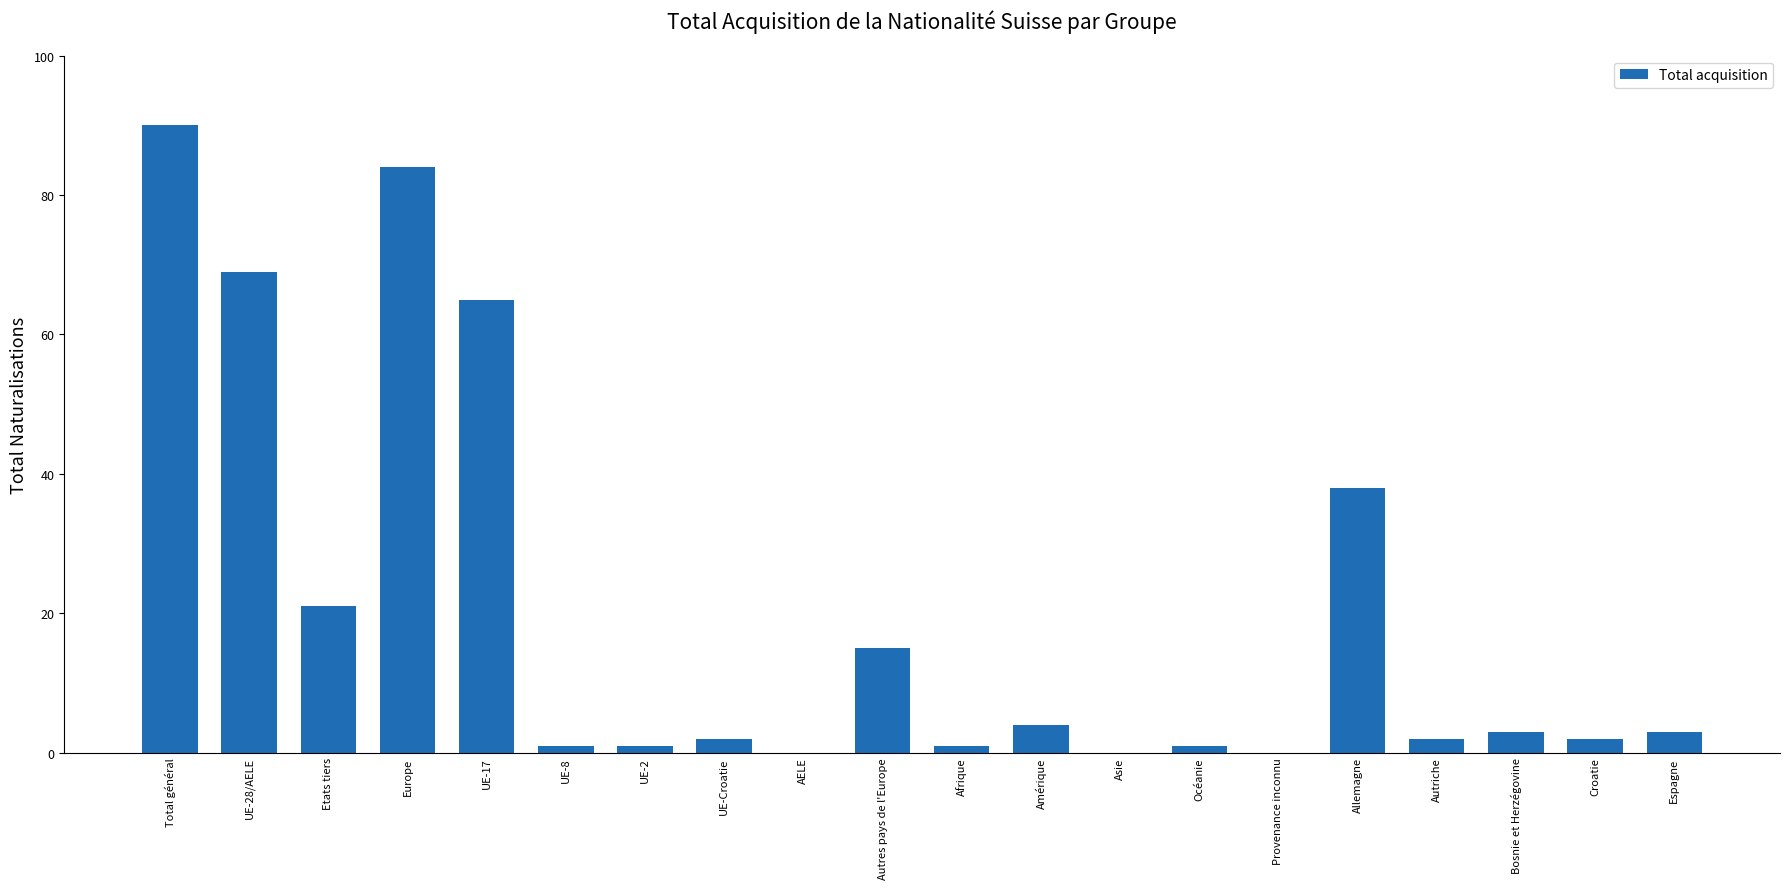

Reading right to left, transcribe all the data shown in this chart.

Espagne=3	Croatie=2	Bosnie et Herzégovine=3	Autriche=2	Allemagne=38	Provenance inconnu=0	Océanie=1	Asie=0	Amérique=4	Afrique=1	Autres pays de l'Europe=15	AELE=0	UE-Croatie=2	UE-2=1	UE-8=1	UE-17=65	Europe=84	Etats tiers=21	UE-28/AELE=69	Total général=90